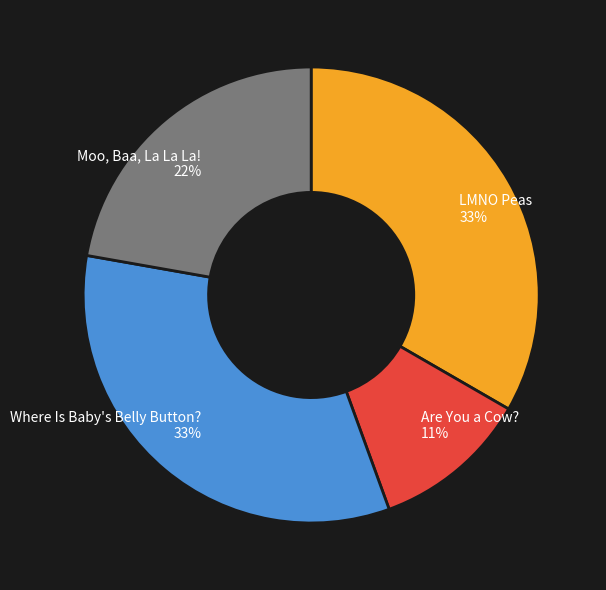

Which slice is the smallest?

Are You a Cow?